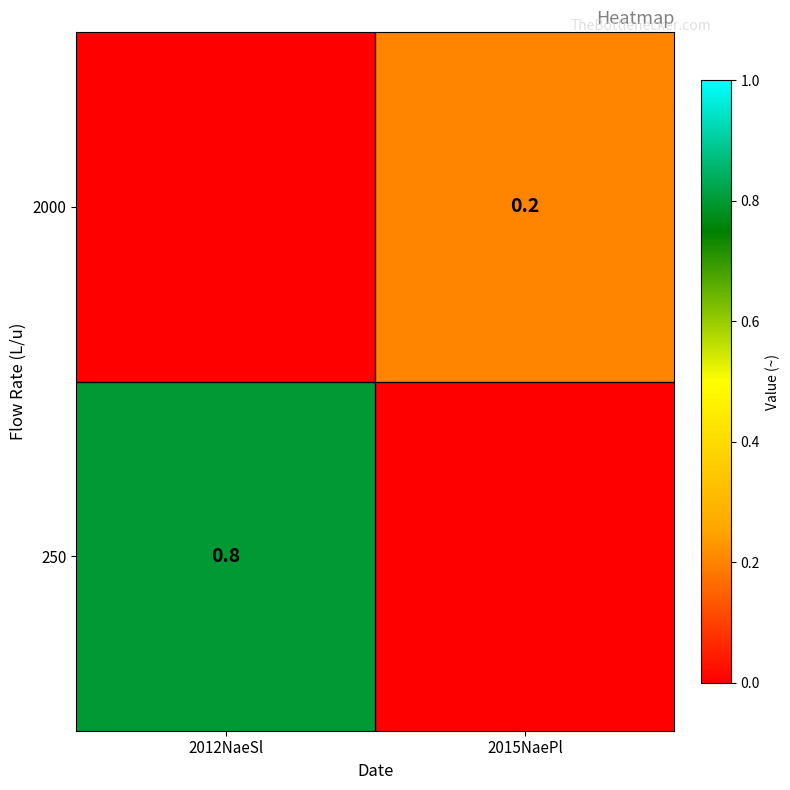

Is it true that 250 equals 1.4 at 2012NaeSl?

False